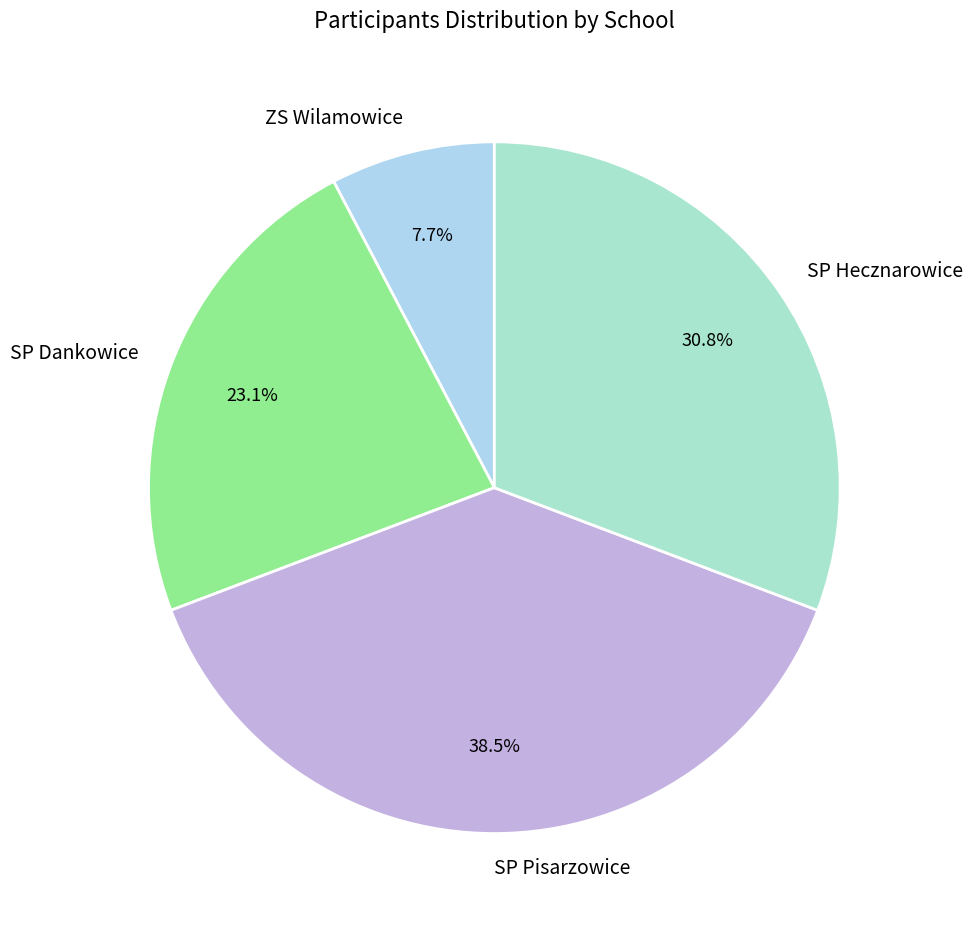

Which slice is the smallest?

ZS Wilamowice